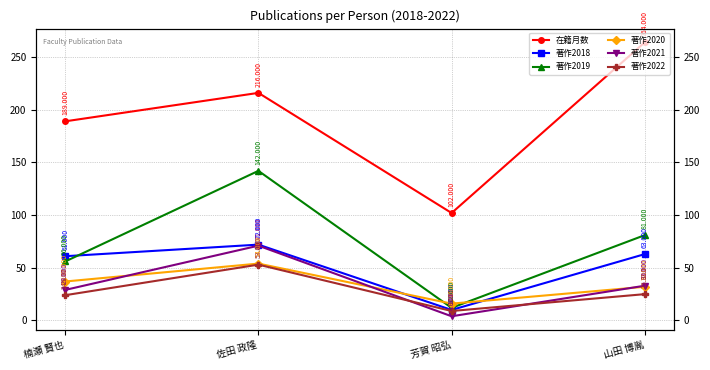

What is the difference between the highest and lowest values at 芳賀 昭弘?

98